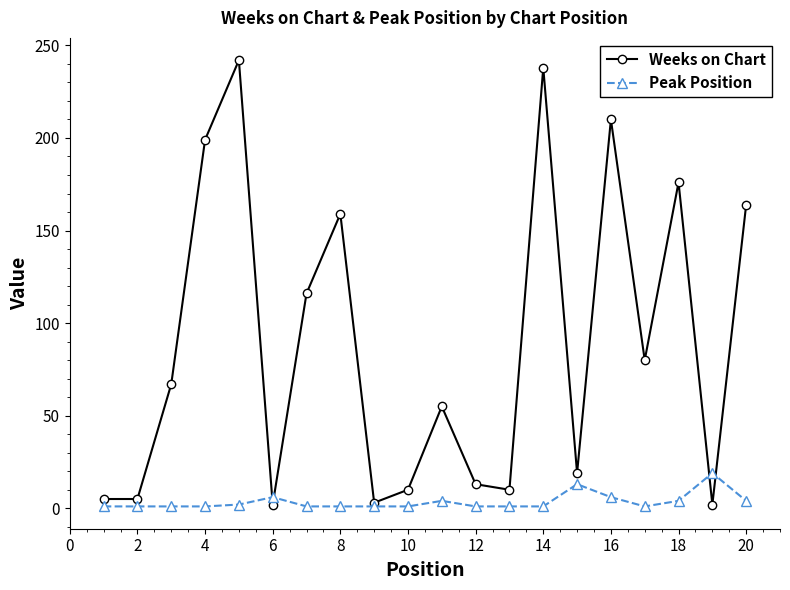

Which series has the largest total across all categories?

Weeks on Chart